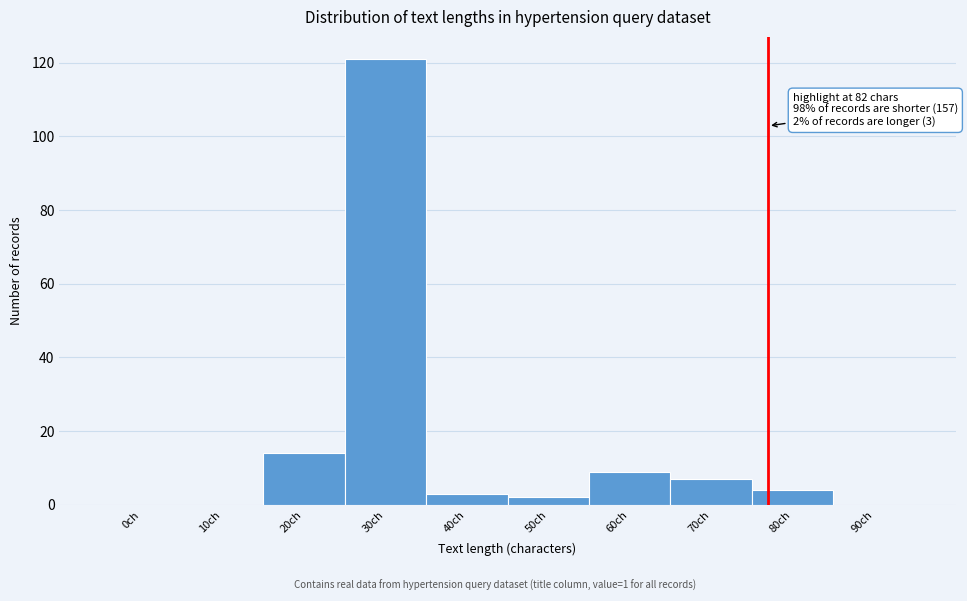

Reading left to right, transcribe all the data shown in this chart.

0ch=0	10ch=0	20ch=14	30ch=121	40ch=3	50ch=2	60ch=9	70ch=7	80ch=4	90ch=0